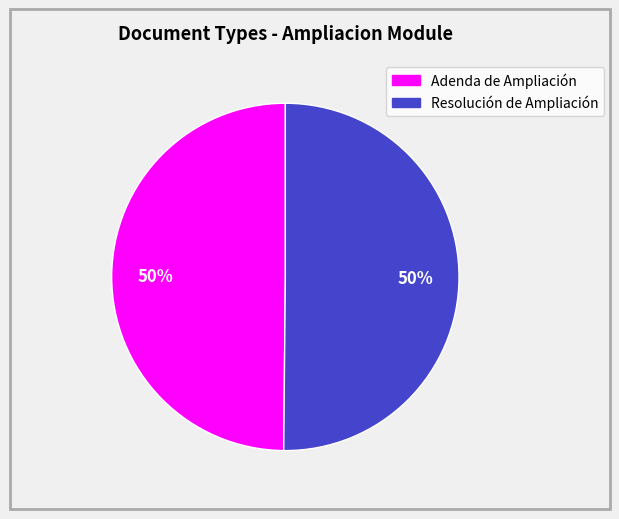

Is it true that Adenda de Ampliación is 55% of the pie?

False